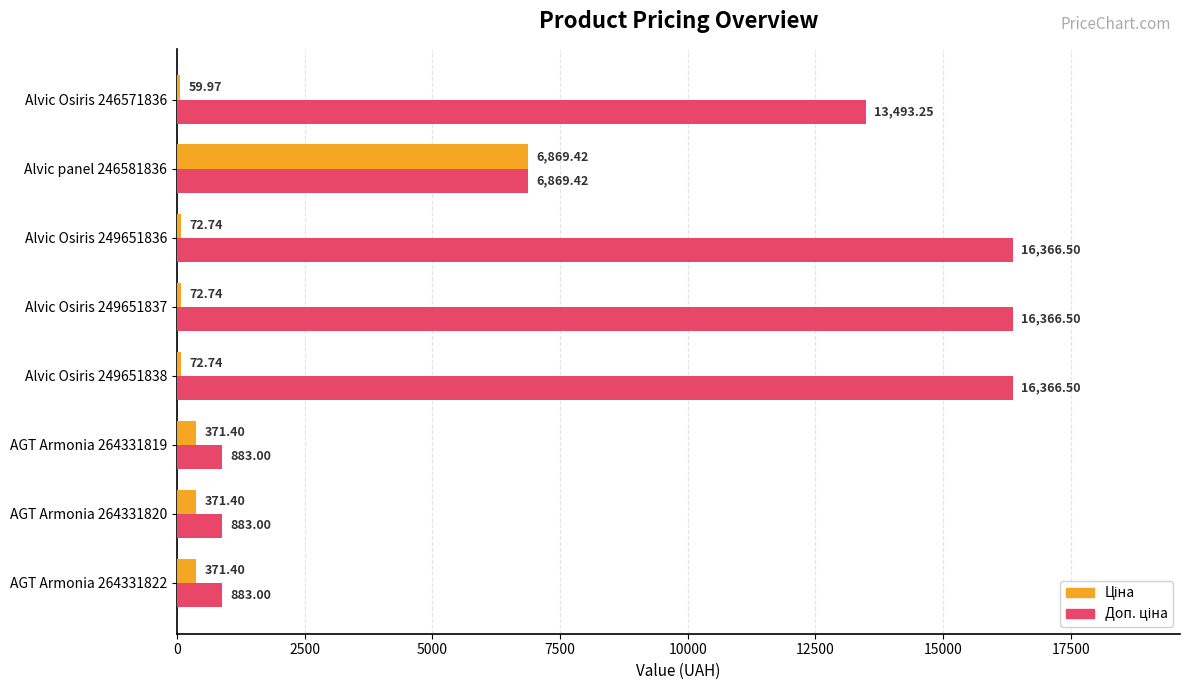

At how many categories does at least one series exceed 11426?

4